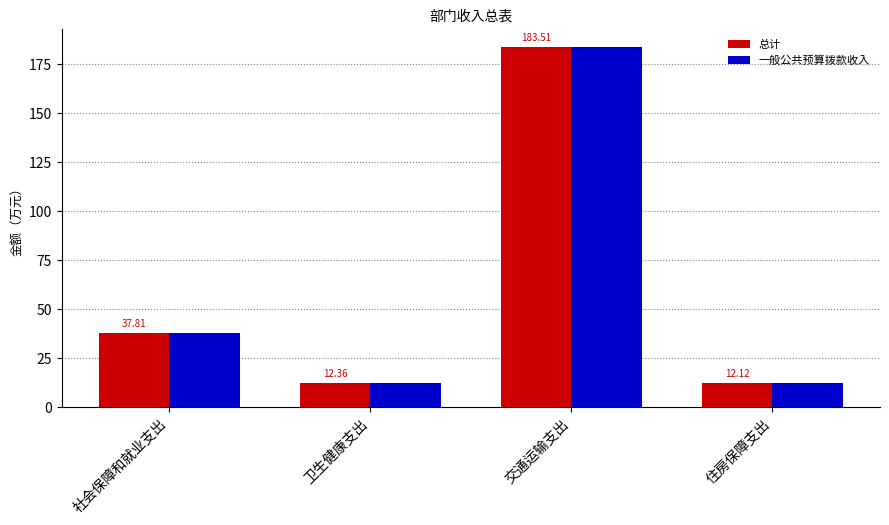

What is the difference between the maximum and minimum values in the 一般公共预算拨款收入 series?

171.4